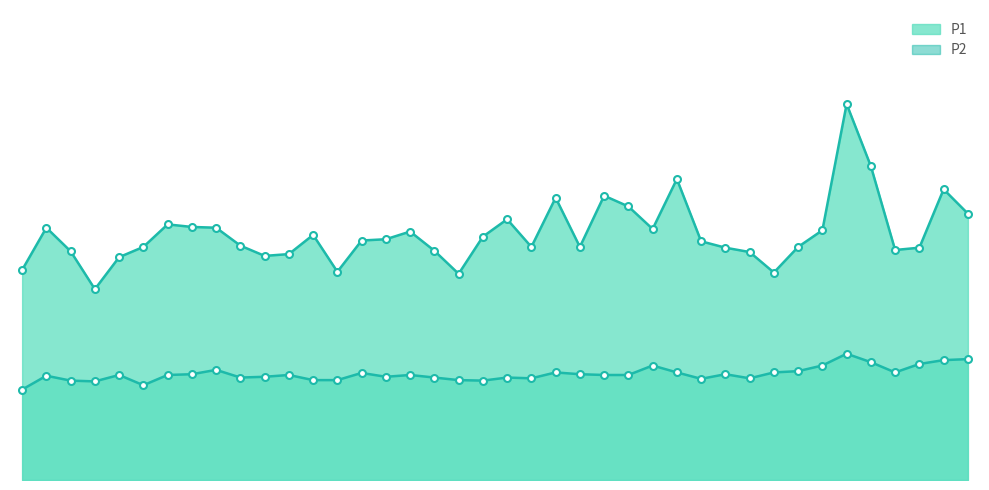

True or false: P1 and P2 intersect in this chart.

False